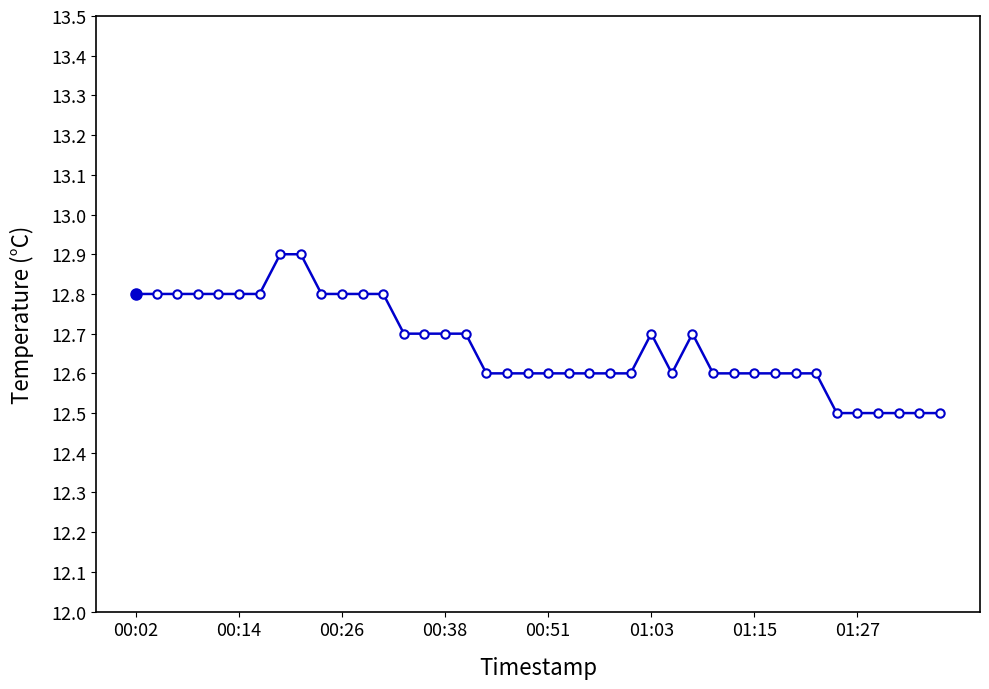

What is the maximum value shown in the chart?

12.9